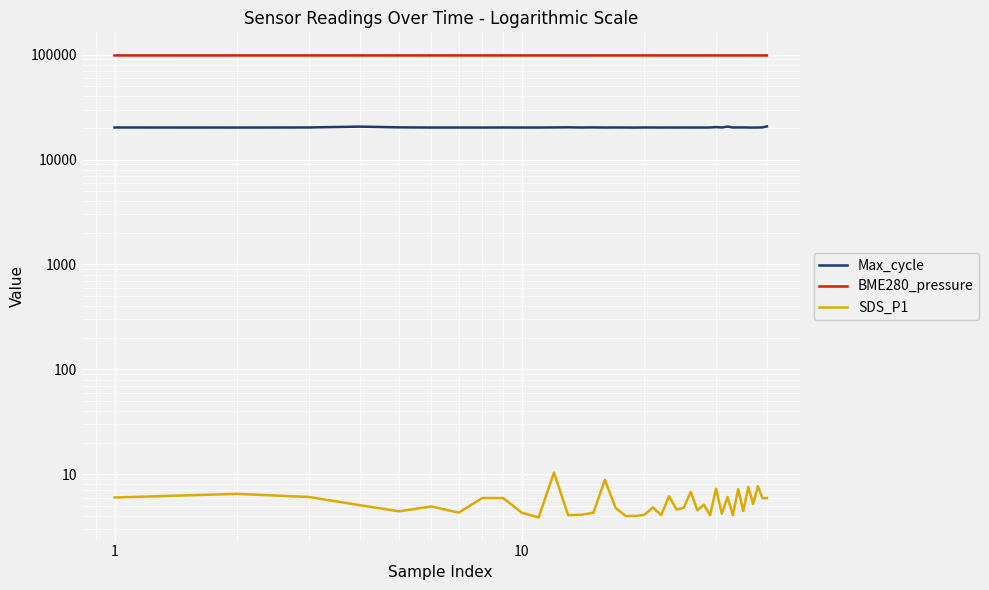

Which series has the largest range (max minus min)?

Max_cycle